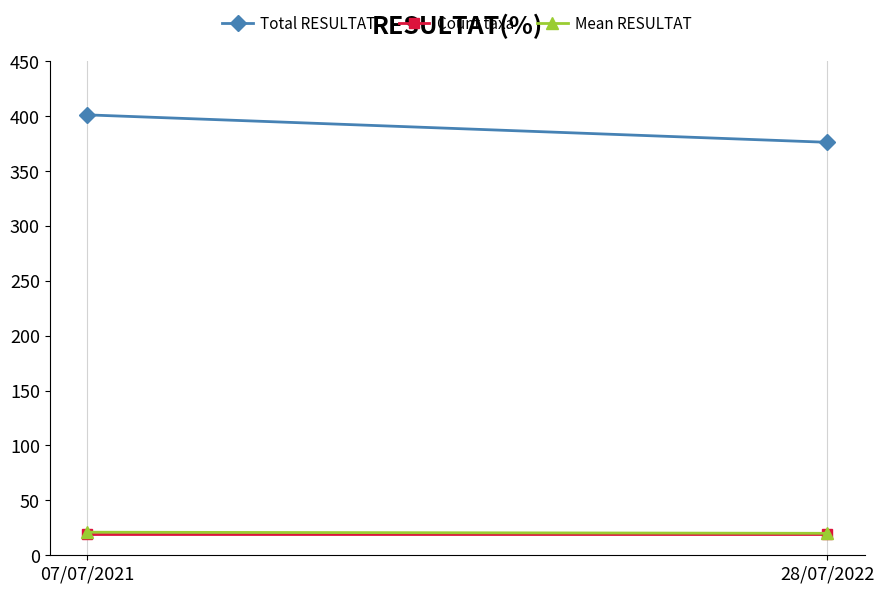

Which series has the largest total across all categories?

Total RESULTAT